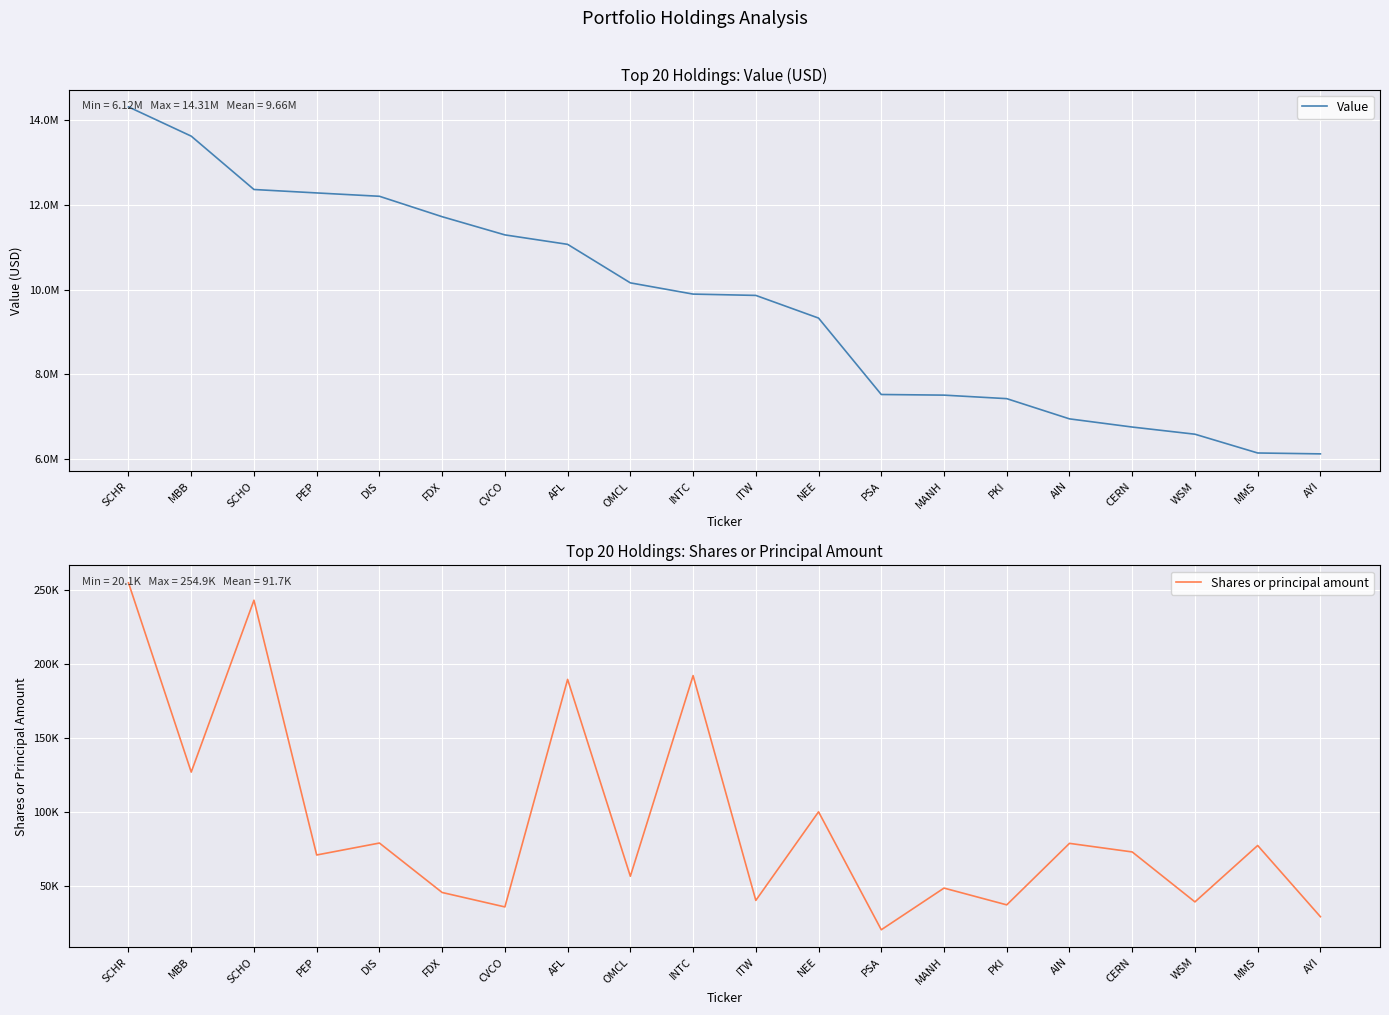

At which label is Shares or principal amount closest to 137495?

MBB